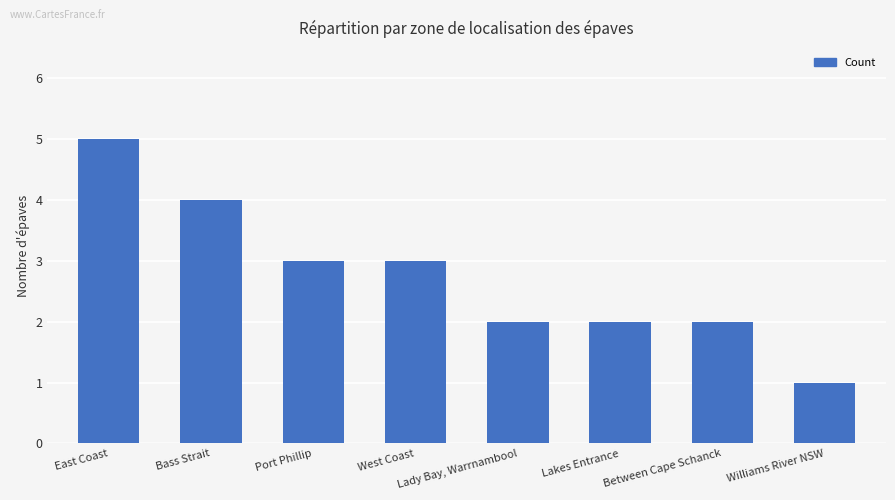

What is the minimum value shown in the chart?

1